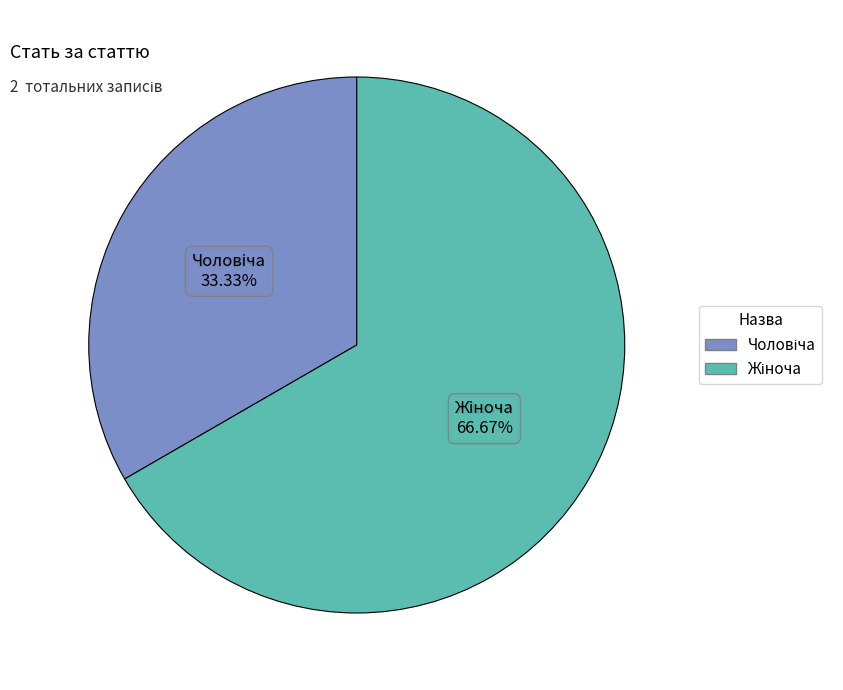

Is there any slice that represents more than half of the pie?

Yes